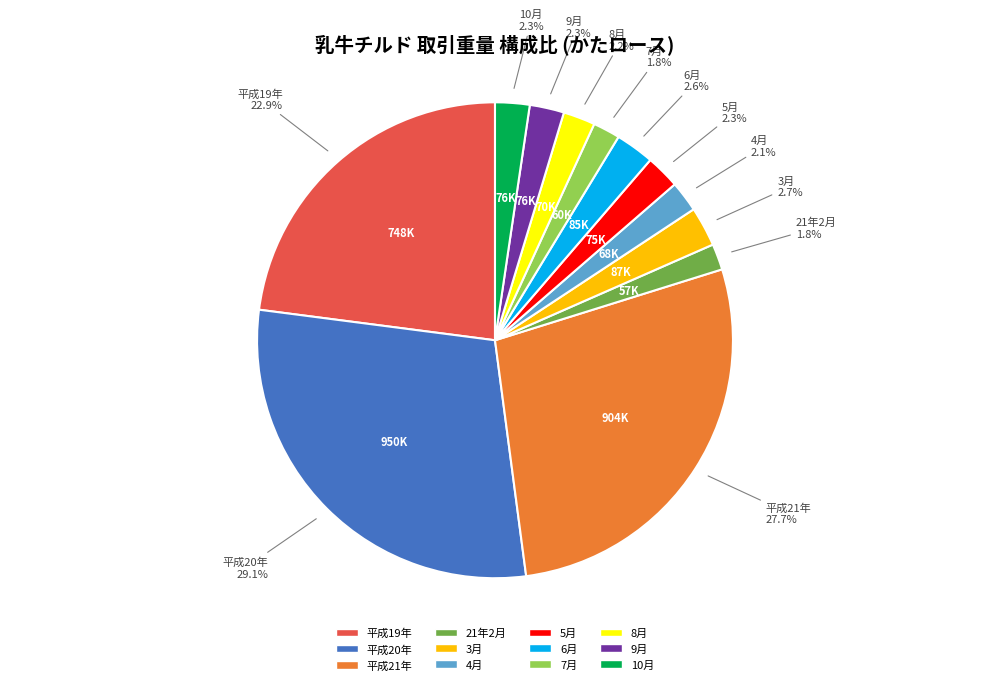

Combined, do 7月 and 21年2月 account for over 50%?

No